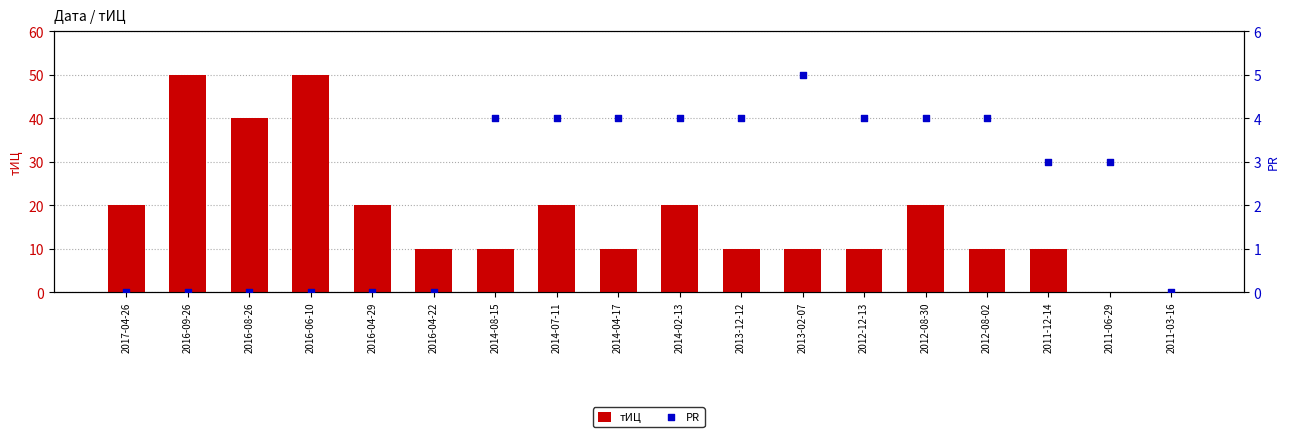

What is the total value across all series at 2016-09-26?

50